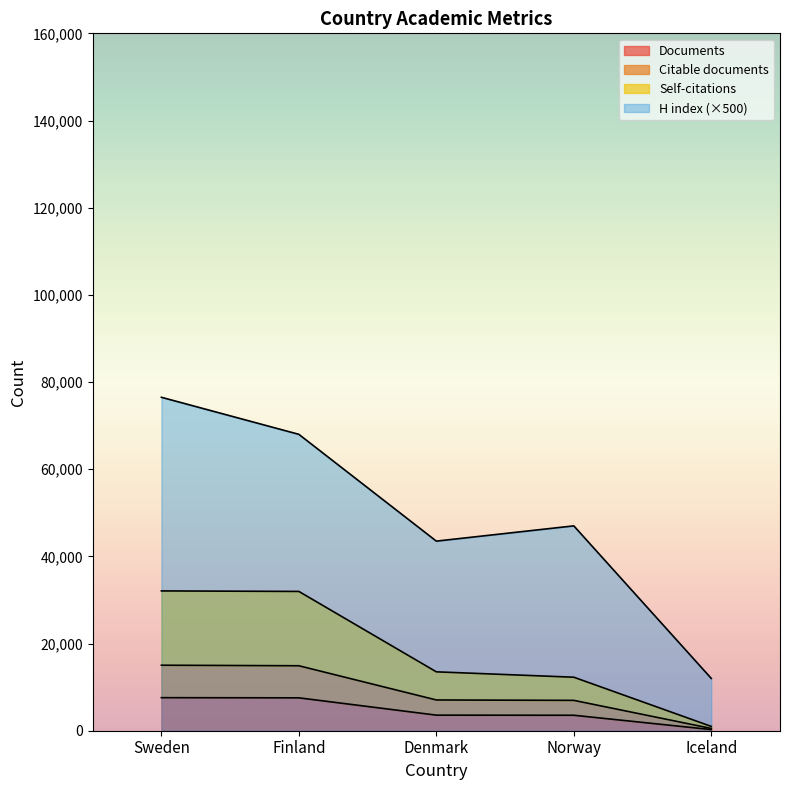

How many distinct data groups are displayed?

4